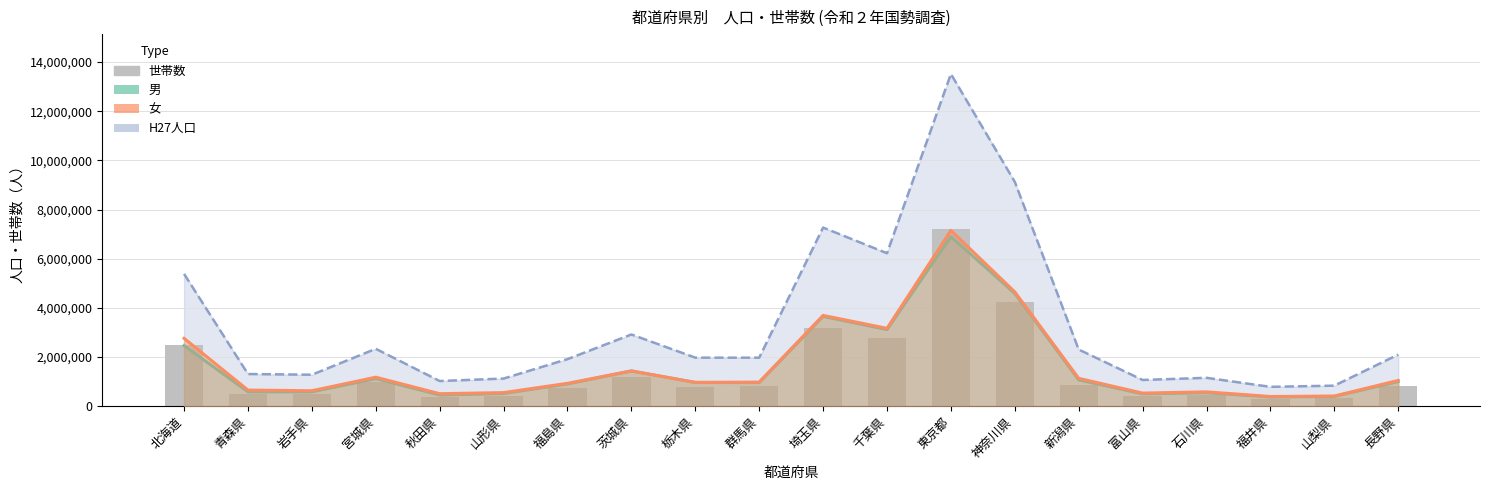

Reading left to right, what are all the values shown in this chart?

北海道=2476846	青森県=511526	岩手県=492436	宮城県=982523	秋田県=385187	山形県=398015	福島県=742911	茨城県=1184133	栃木県=796923	群馬県=805252	埼玉県=3162743	千葉県=2773840	東京都=7227180	神奈川県=4223706	新潟県=864750	富山県=403989	石川県=469910	福井県=291662	山梨県=338853	長野県=832097